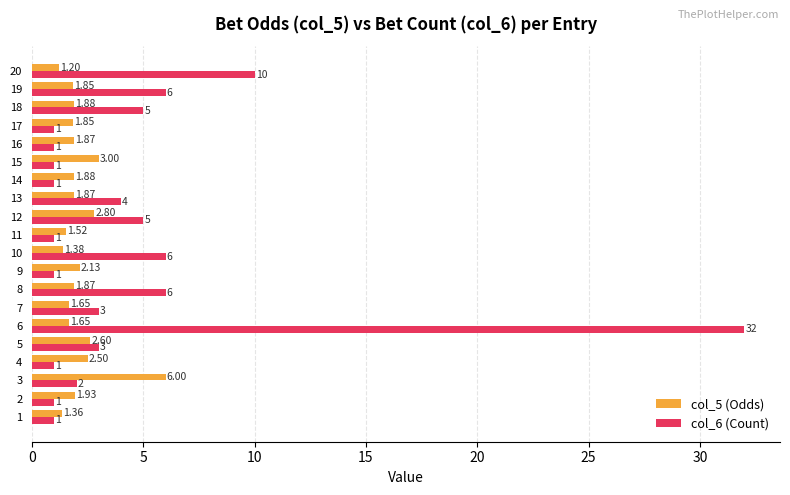

Rank the series by their maximum value, from lowest to highest.

col_5 (Odds), col_6 (Count)